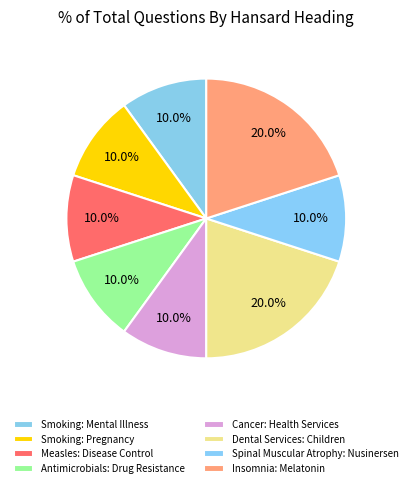

How many slices are in this pie chart?

8